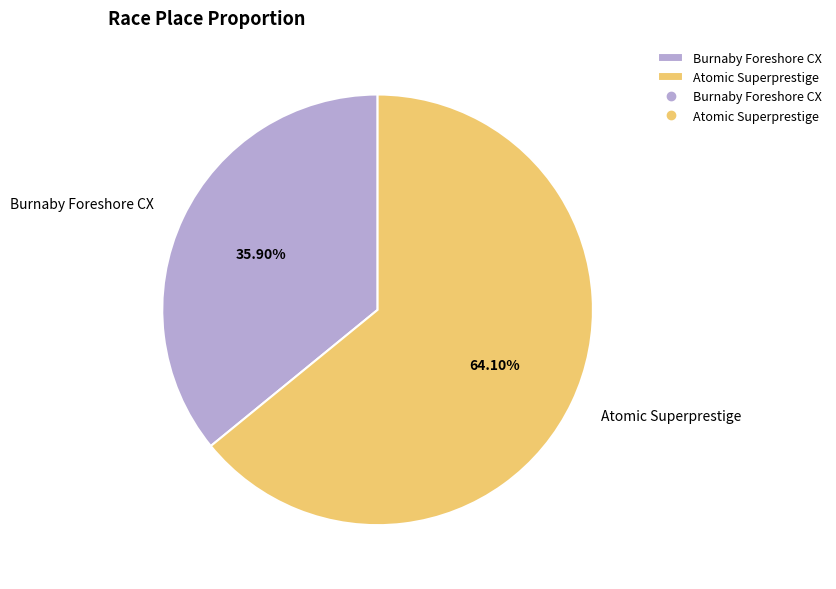

Does any single category account for the majority?

Yes